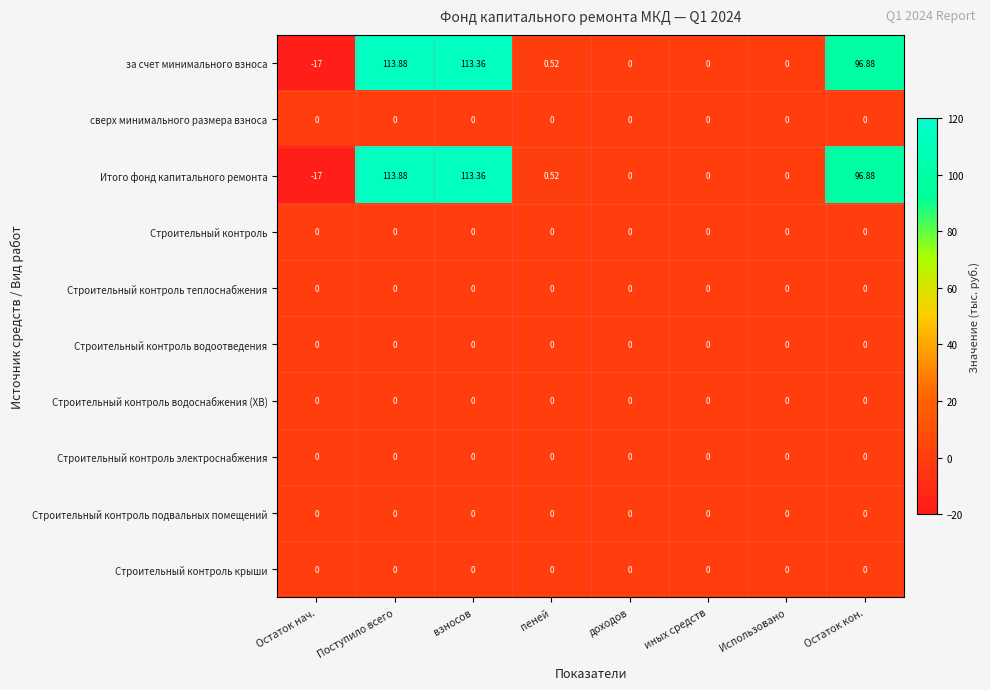

At which category is the sum across all series the highest?

Поступило всего